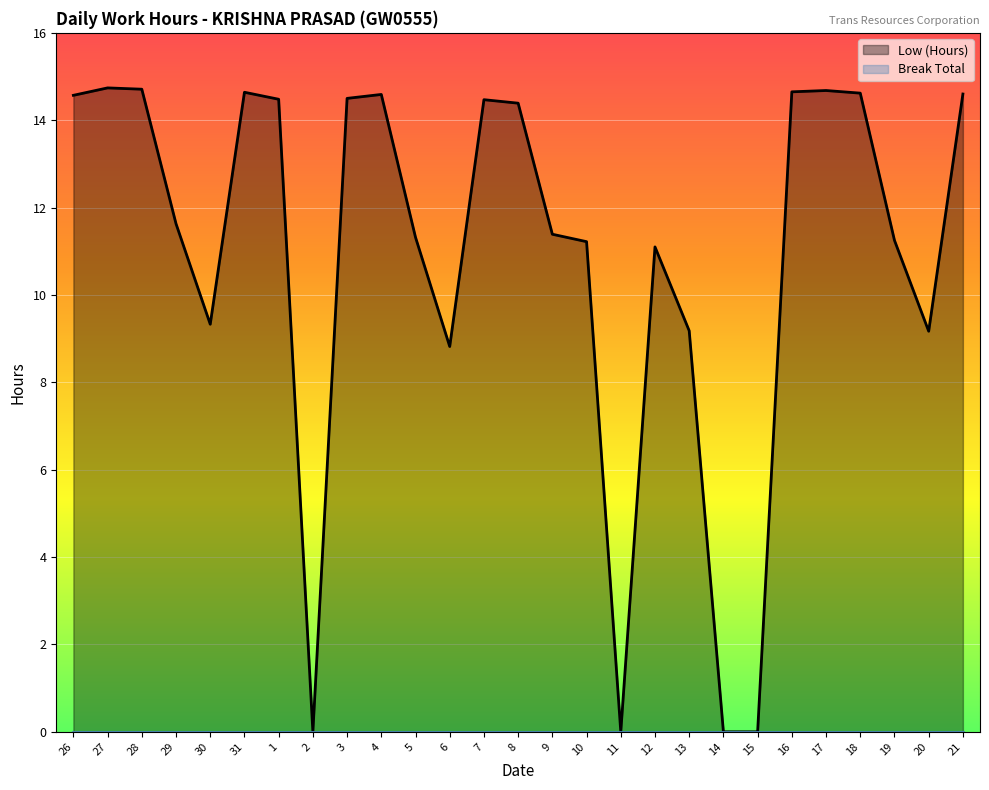

What is the difference between the maximum and minimum values?

14.7